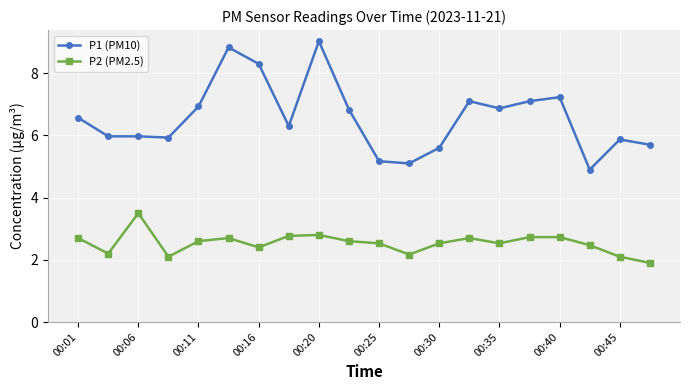

True or false: P2 (PM2.5) and P1 (PM10) cross at least once.

False